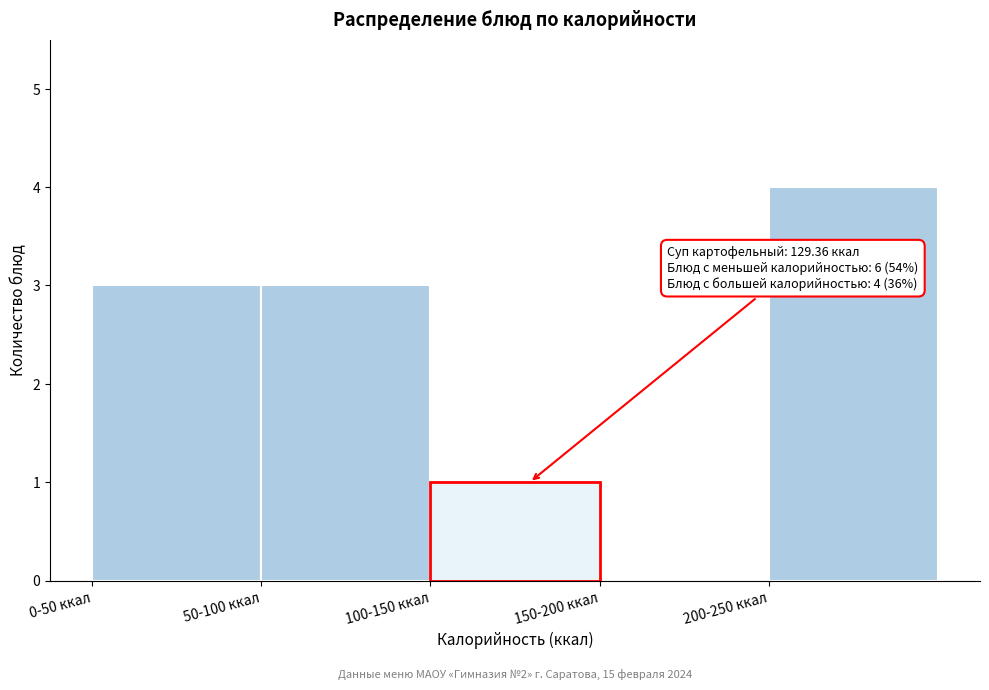

Reading left to right, list all the values displayed in this chart.

0-50 ккал=3	50-100 ккал=3	100-150 ккал=1	150-200 ккал=0	200-250 ккал=4